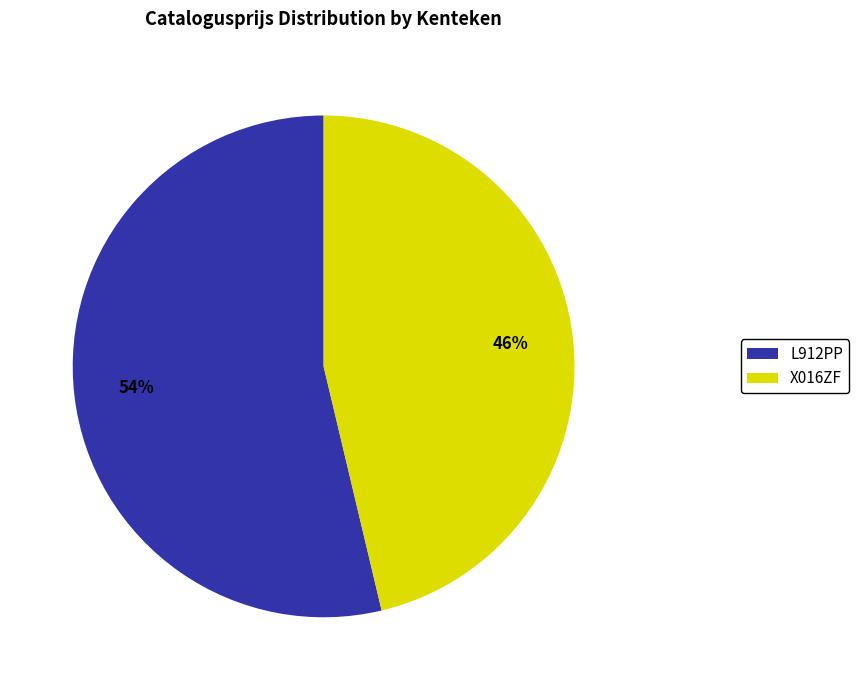

Is it true that L912PP is 62% of the pie?

False